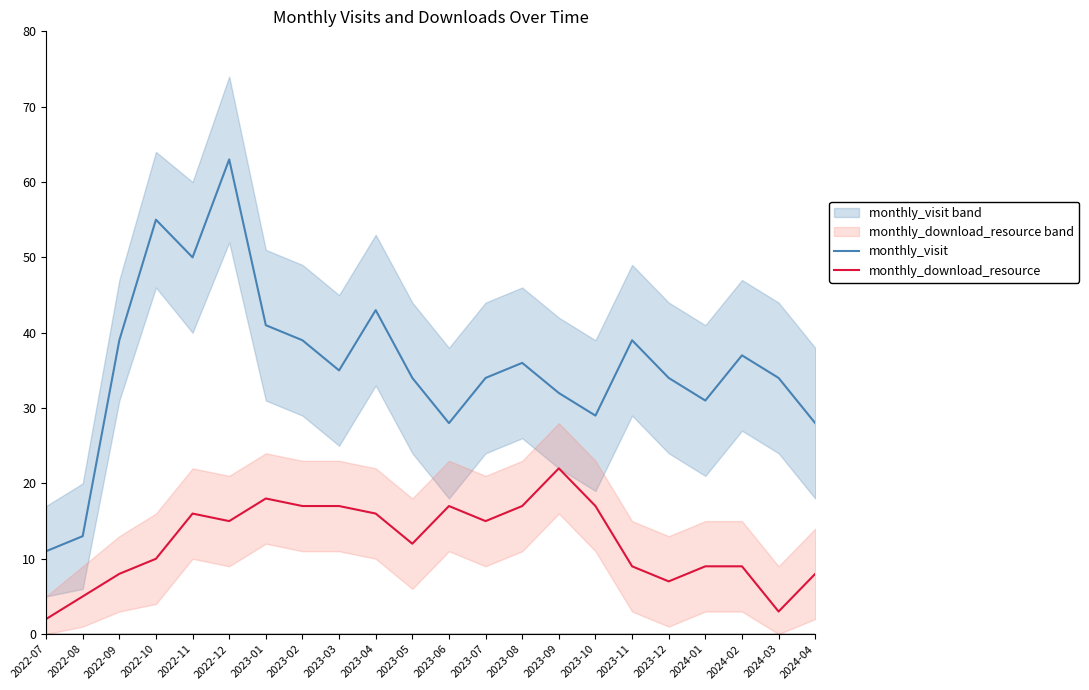

Does the chart have visible grid lines?

No